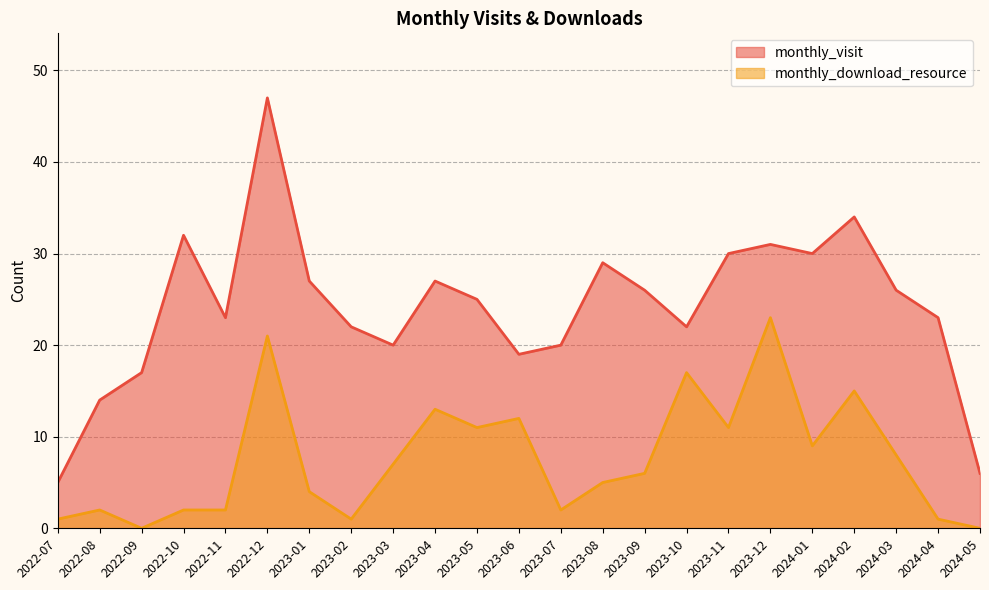

What is the maximum value shown in the chart?

47